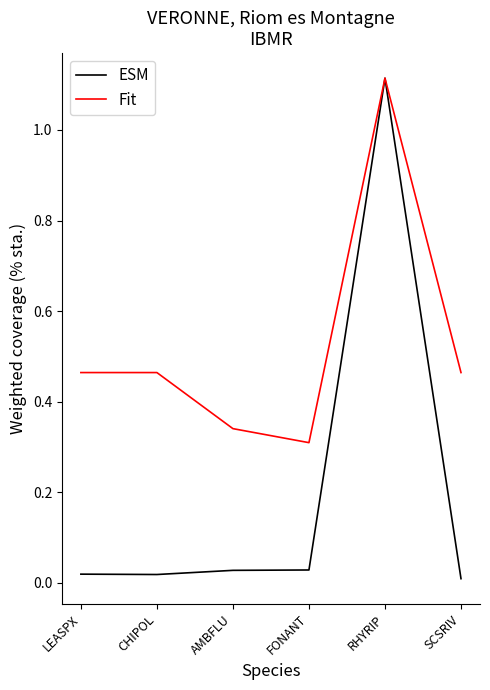

In ESM, how many points are higher than both neighbors (excluding endpoints)?

1